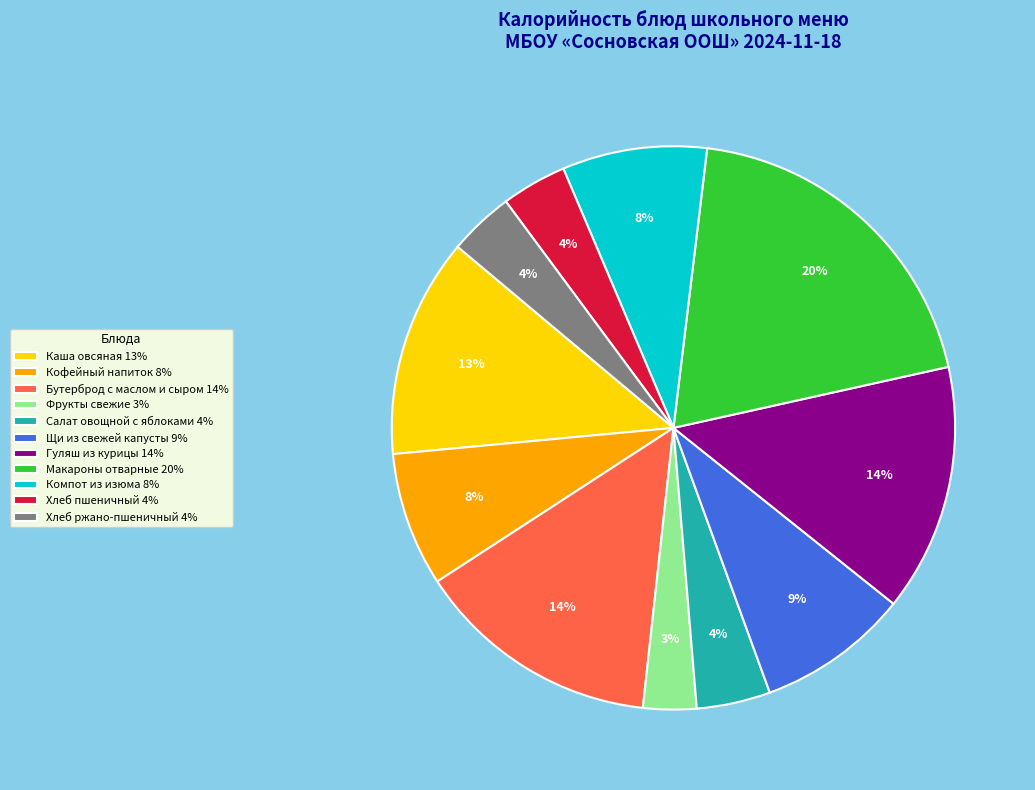

To the nearest percent, what is the average slice percentage?

9%